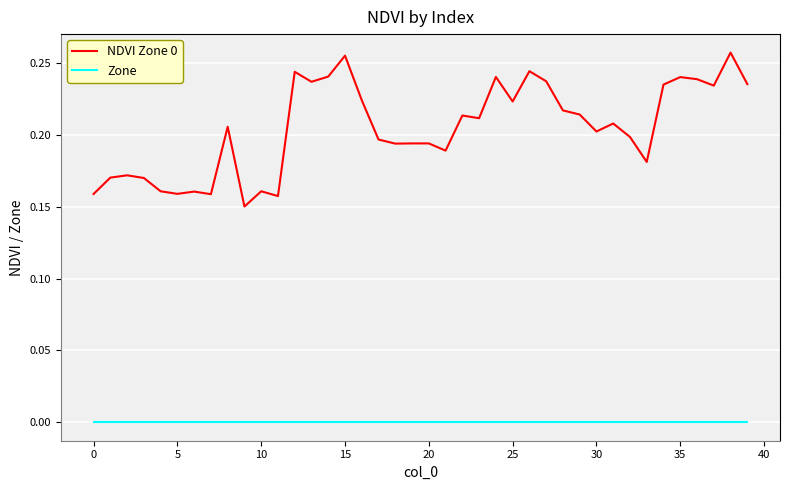

Does the chart display data point markers on the line(s)?

No